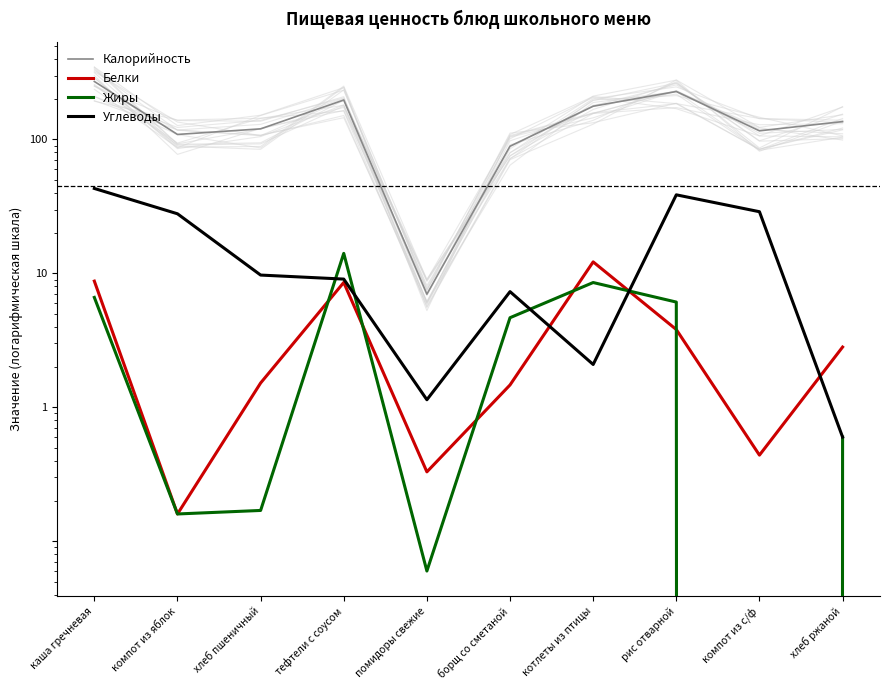

The Белки series shows 1.5 at хлеб пшеничный. True or false?

True